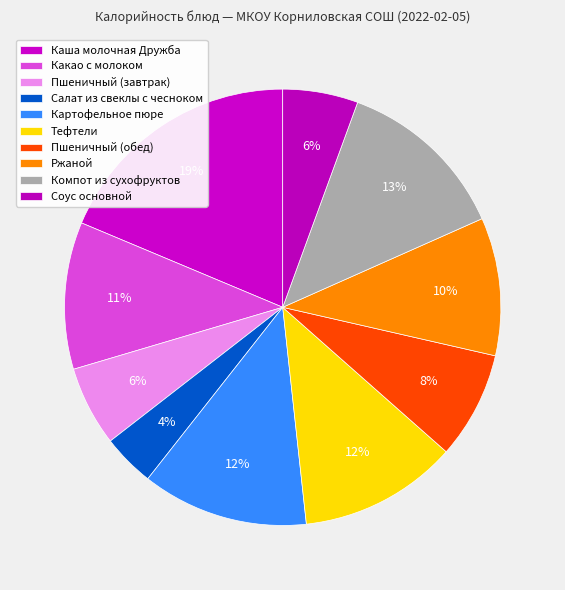

Is it true that Какао с молоком is 2% of the pie?

False